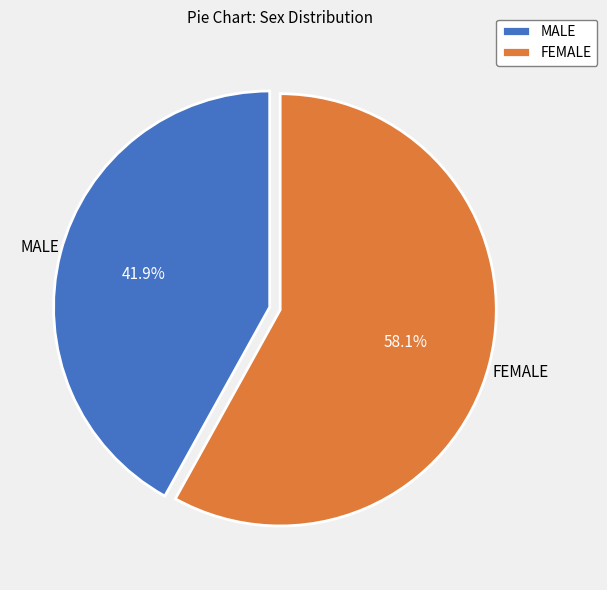

To the nearest percent, what is the difference between the largest and smallest slice percentages?

16%